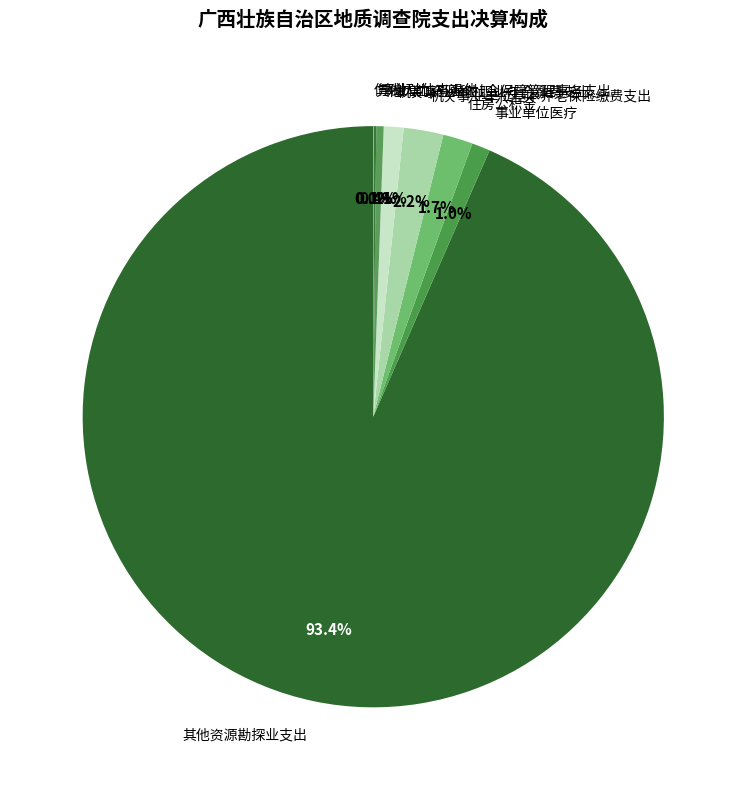

What percentage do 事业单位离退休 and 其他资源勘探业支出 together represent?

93.9%